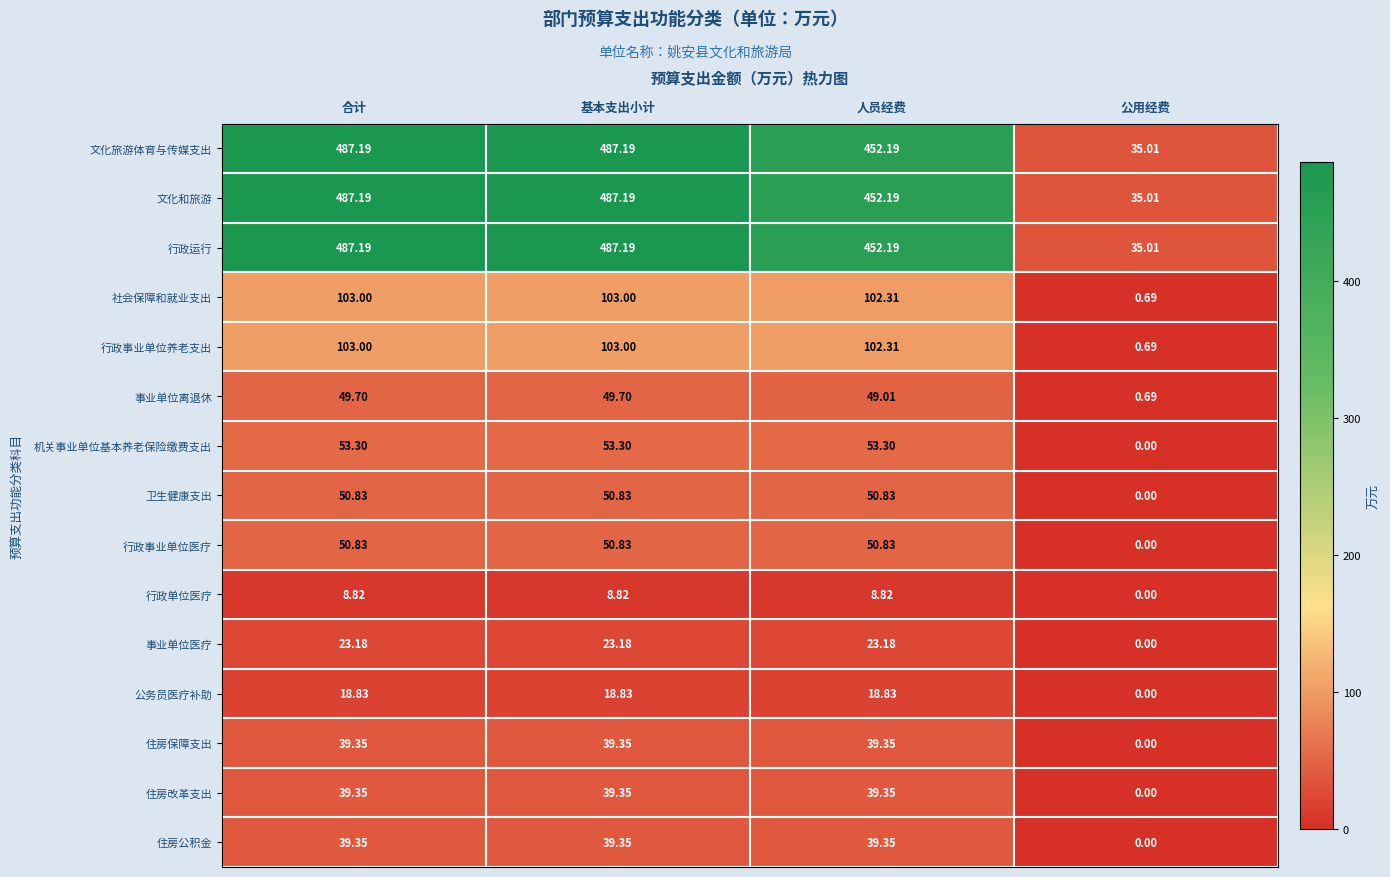

At which label does 卫生健康支出 reach its minimum?

公用经费